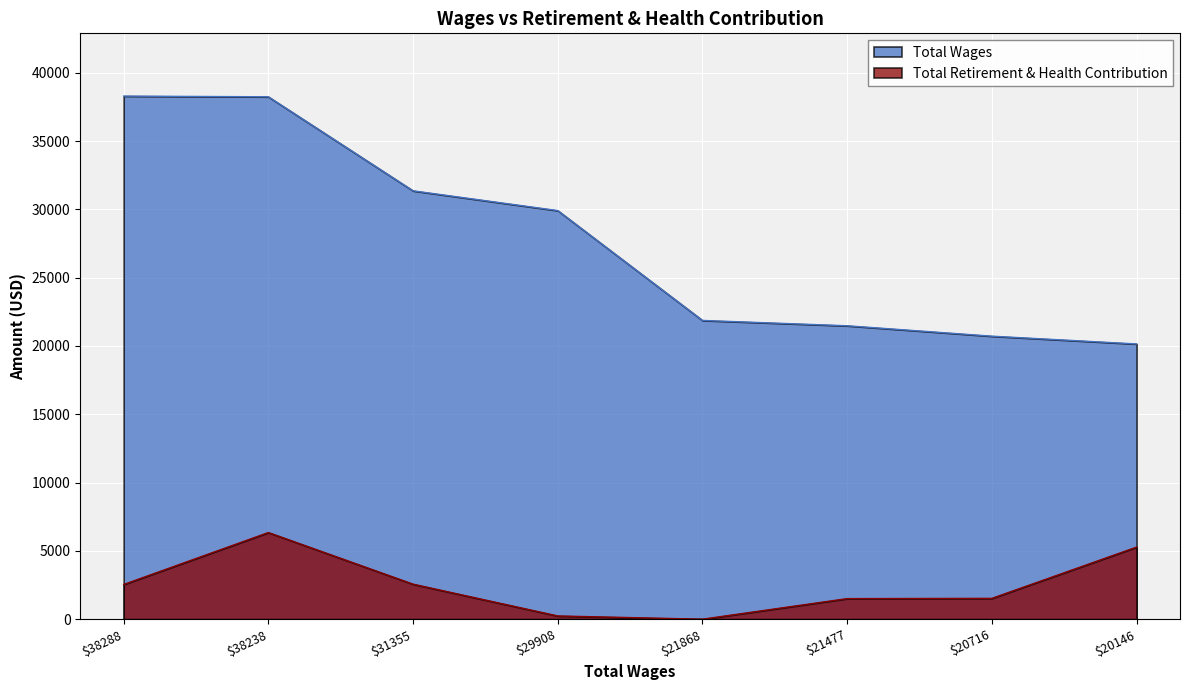

What is the value of the Total Wages point at the 3rd from the left?

31355